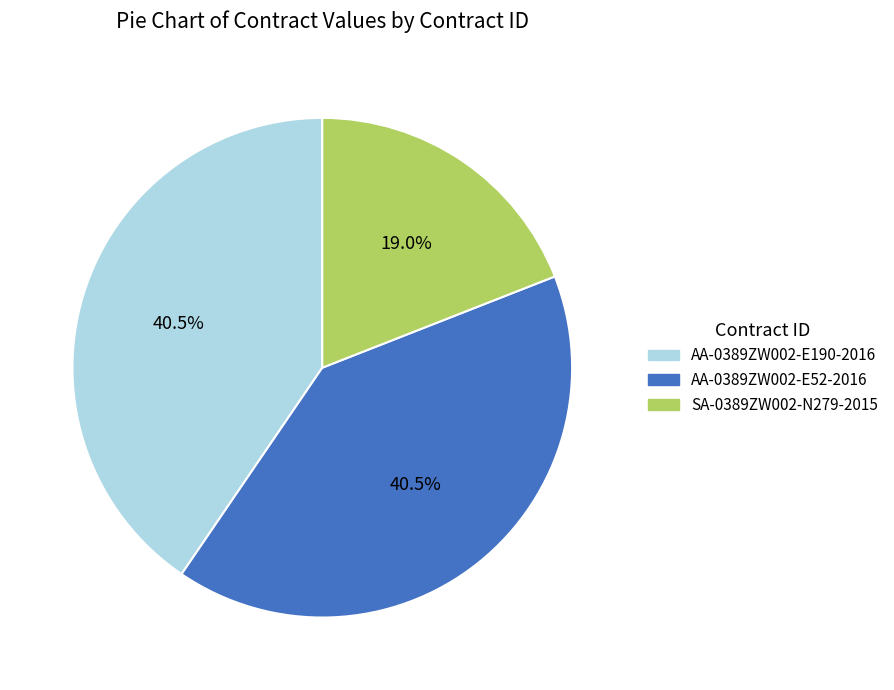

What percentage is NOT represented by SA-0389ZW002-N279-2015?

81.0%